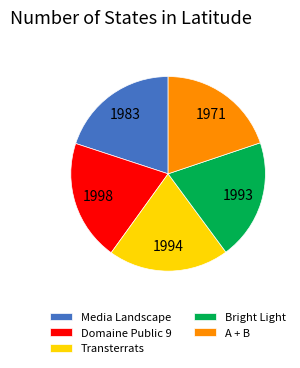

What is the ratio of the value at Bright Light to the value at Transterrats?

1.0